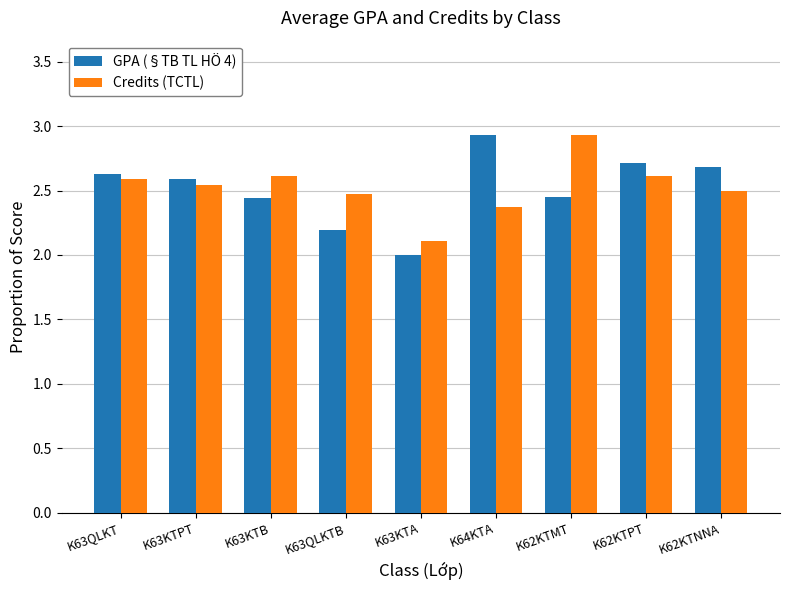

What is the total value across all series at K62KTPT?

5.3